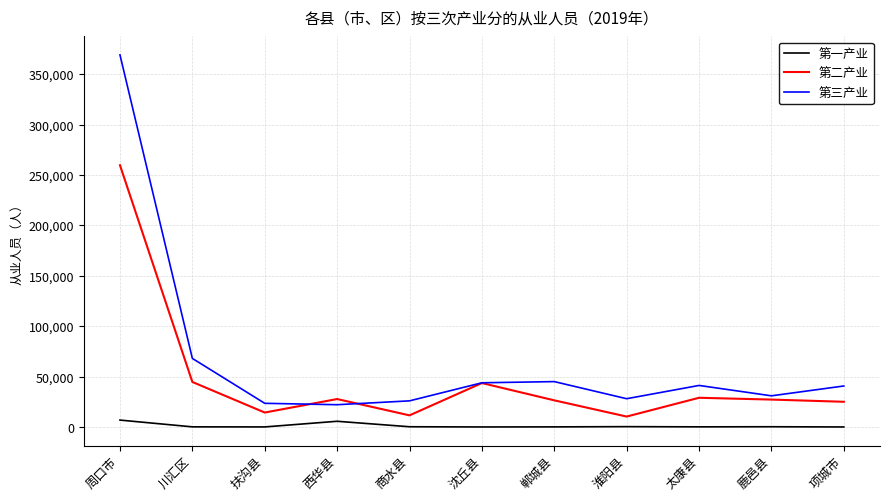

True or false: 第一产业 and 第三产业 intersect in this chart.

False